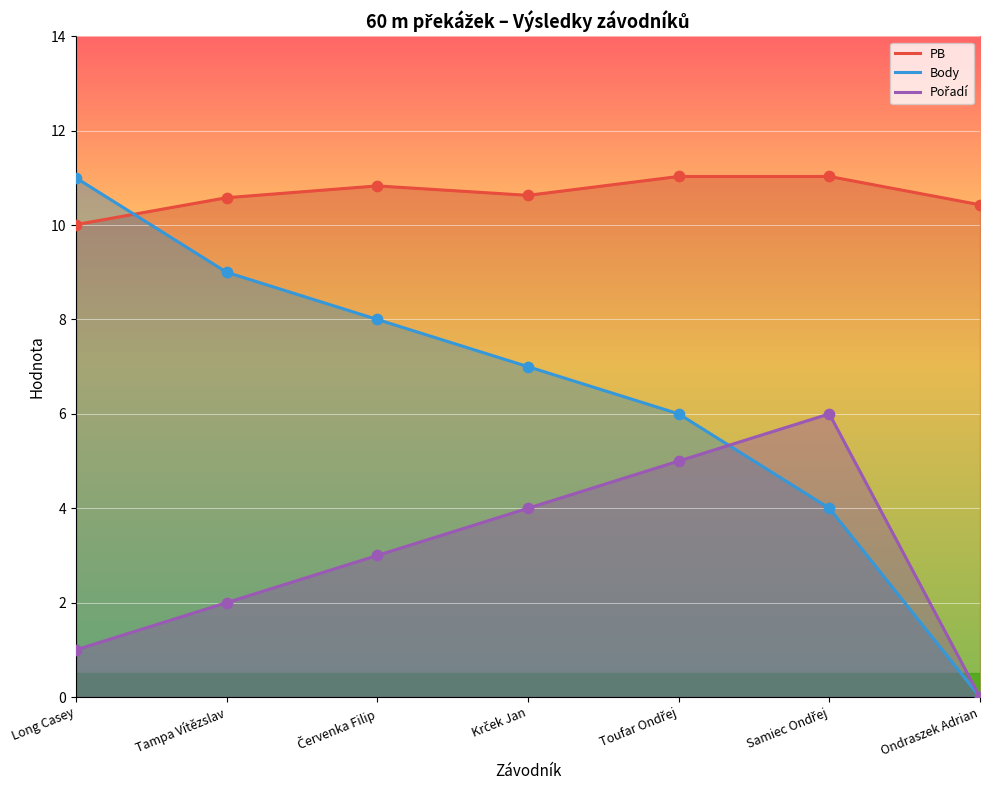

What is the total value across all series at Long Casey?

22.0